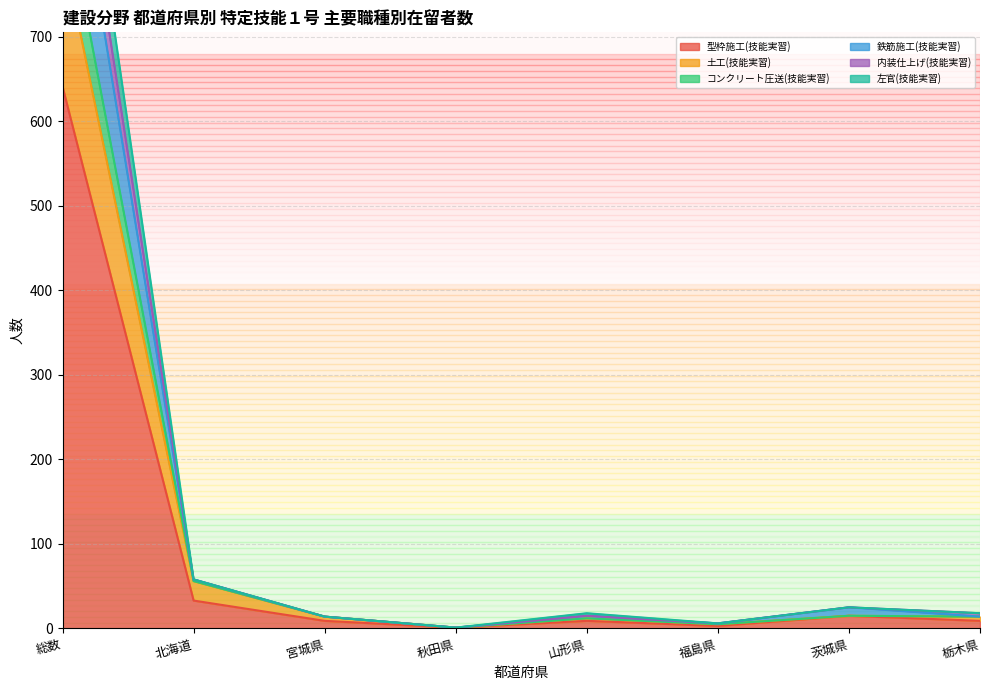

Does the chart have visible grid lines?

Yes